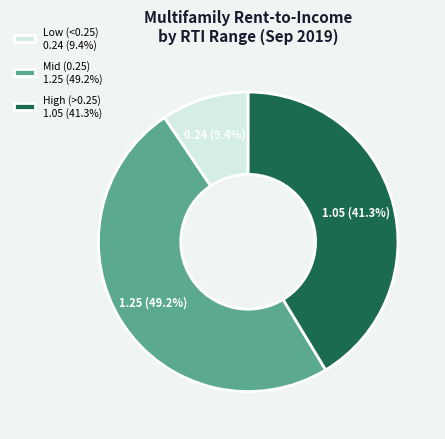

Approximately how many times larger is the value at High (>0.25) 1.05 (41.3%) compared to Low (<0.25) 0.24 (9.4%)?

4.4